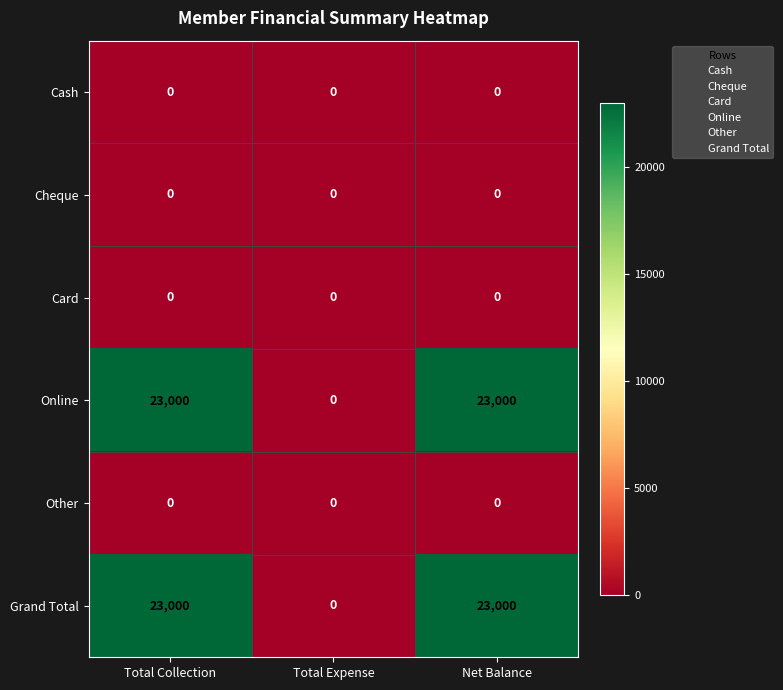

Is it true that Grand Total equals 23000 at Net Balance?

True